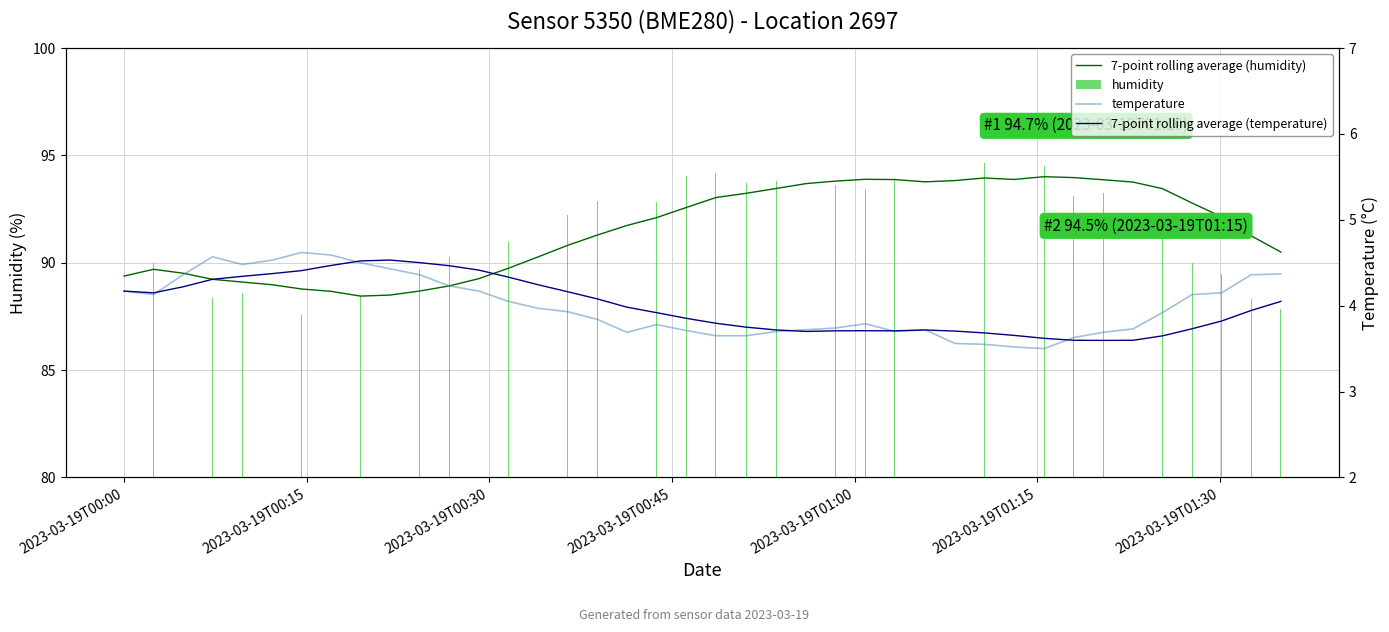

What is the average value of the humidity series?

91.5